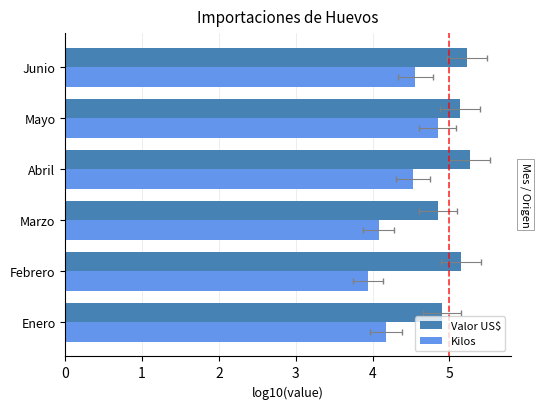

What is the sum of all Kilos values?

26.1